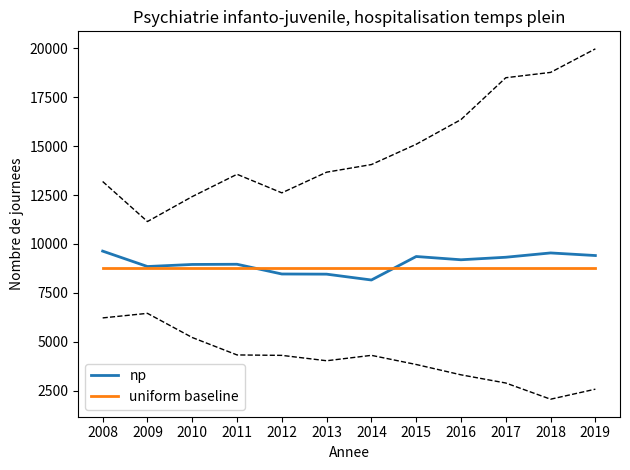

Between which two adjacent categories do np and uniform baseline first intersect?

2011 and 2012